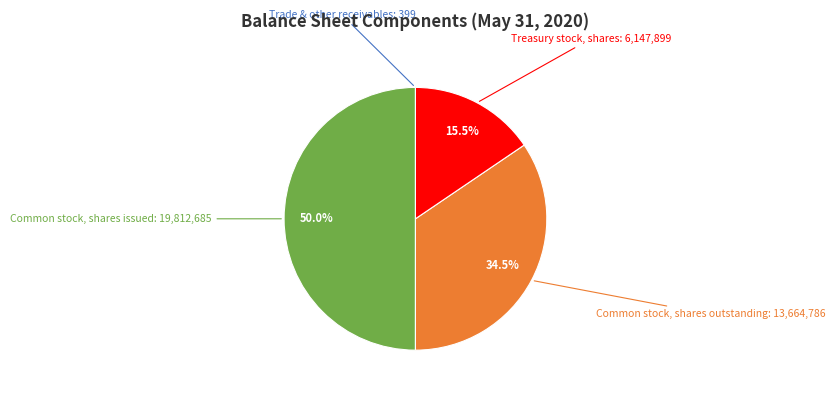

How many slices are in this pie chart?

4